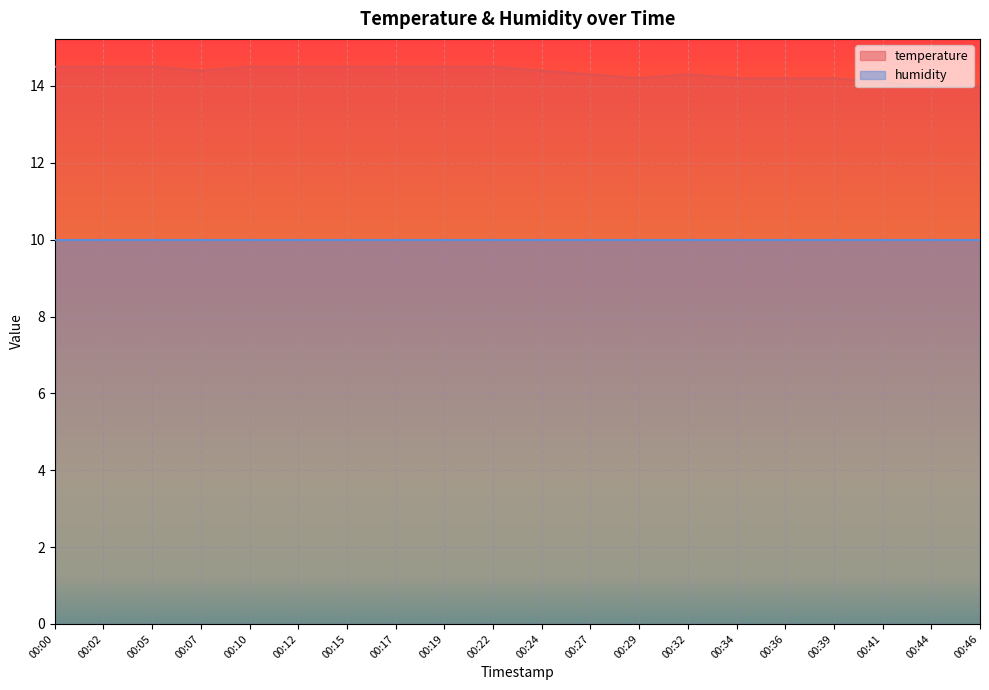

What is the value of the 7th point from the left?

14.5